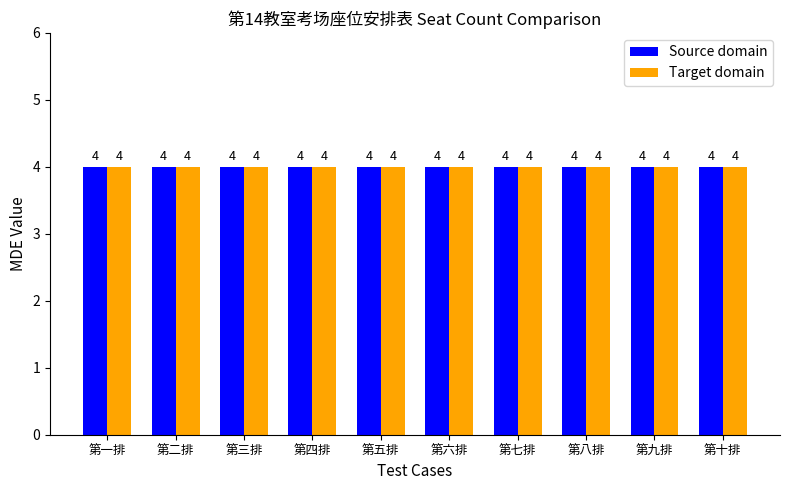

Rank the series at 第六排 from highest to lowest value.

Target domain, Source domain